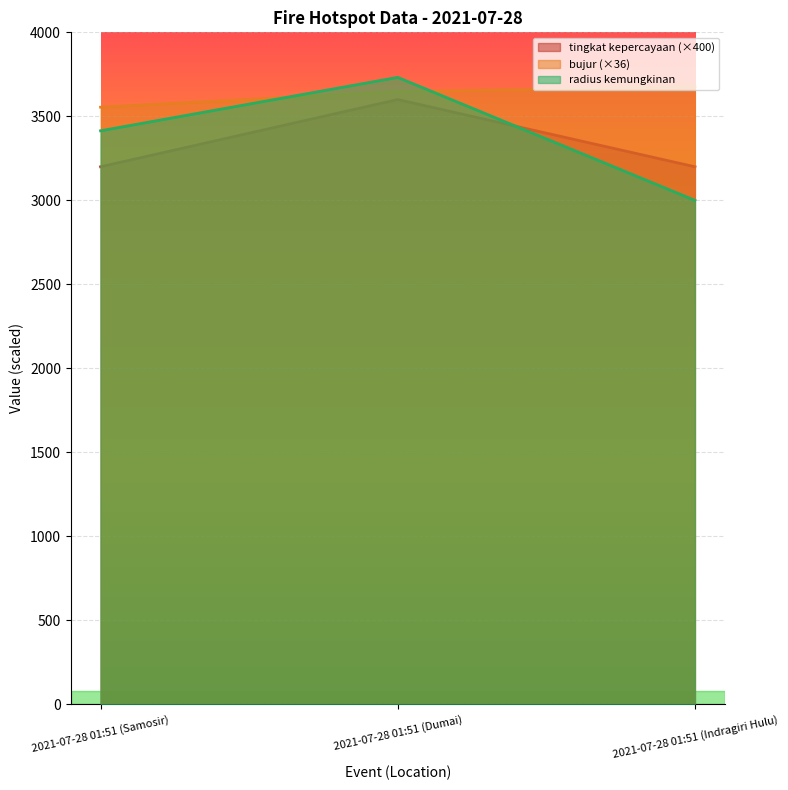

How many lines are shown in the chart?

3